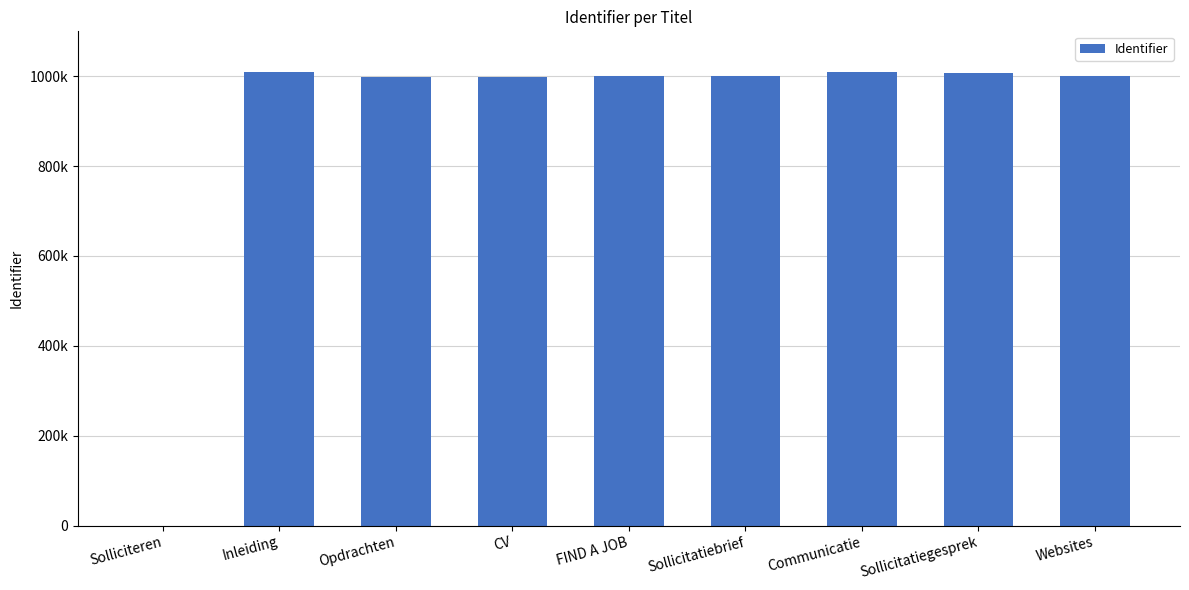

Are the bars horizontal?

No